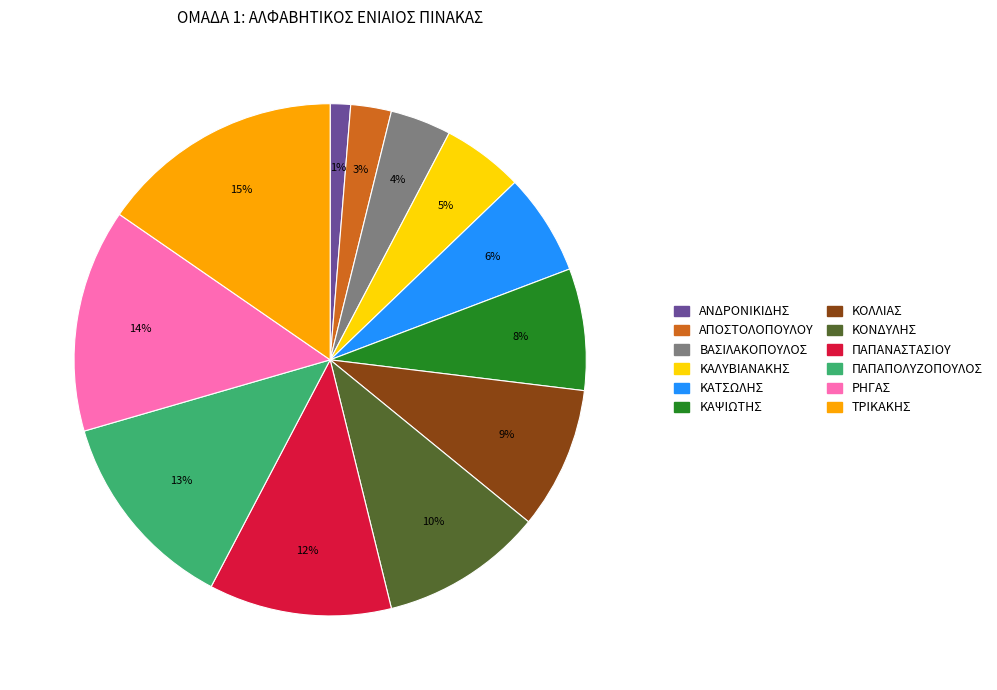

How many segments does this pie chart have?

12